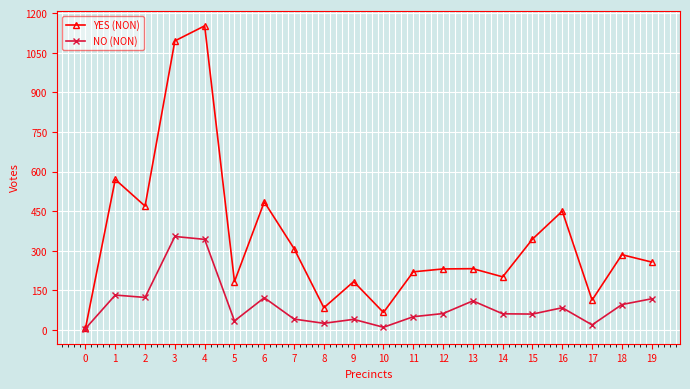

The NO (NON) series shows 354 at 3. True or false?

True